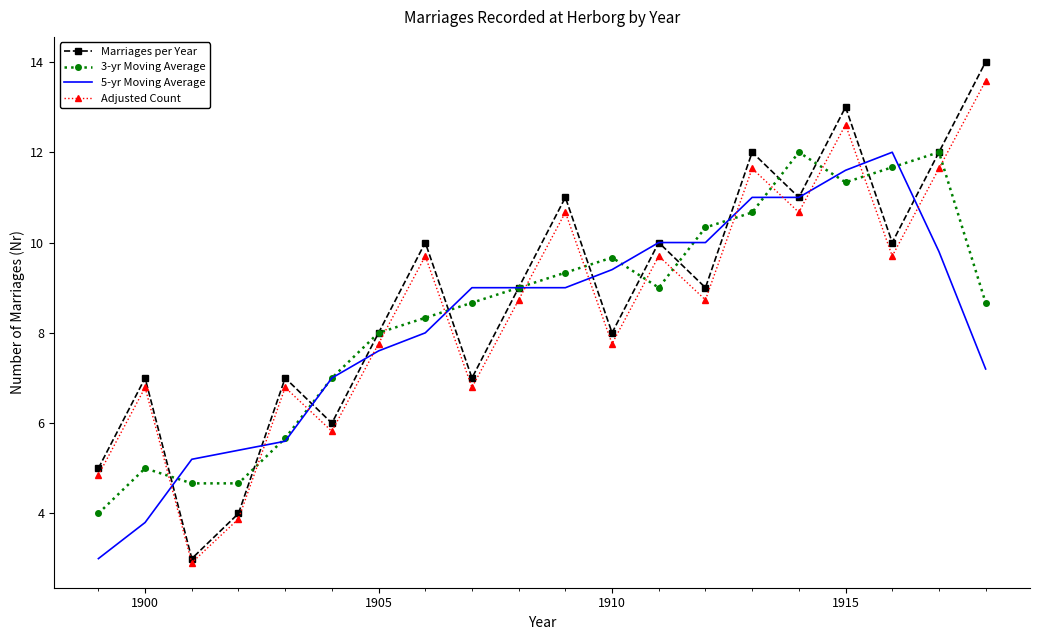

What are all the series names shown in the legend?

Marriages per Year, 3-yr Moving Average, 5-yr Moving Average, Adjusted Count